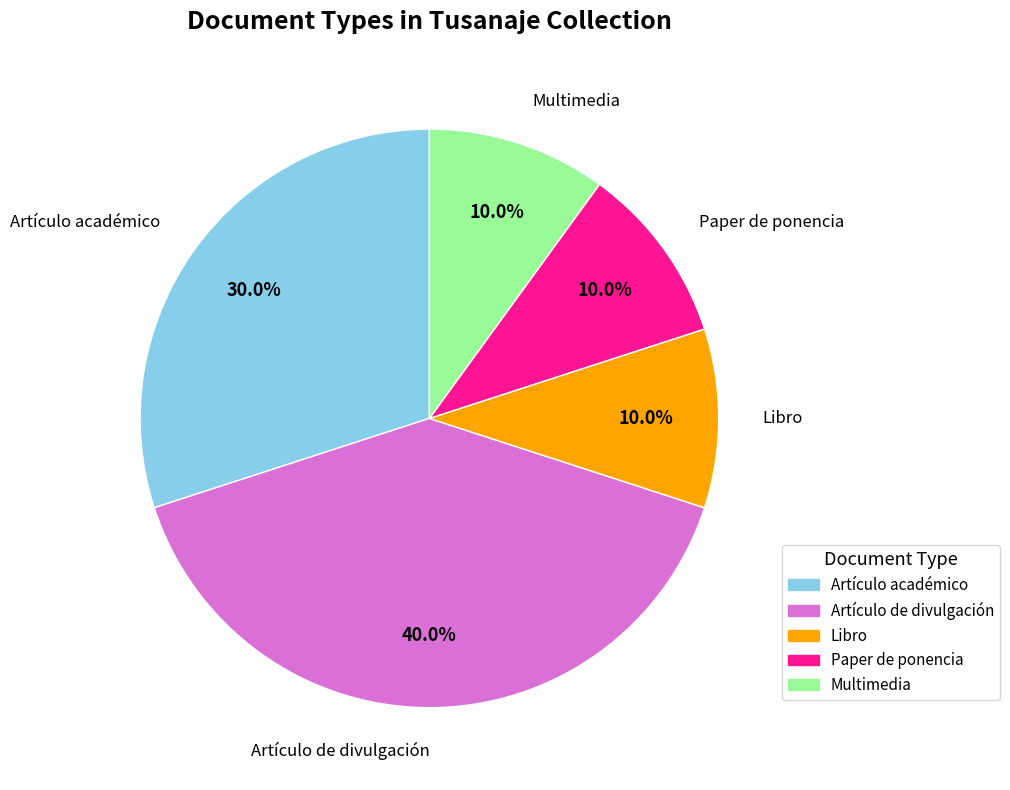

To the nearest percent, what is the combined percentage of Artículo académico and Artículo de divulgación?

70%